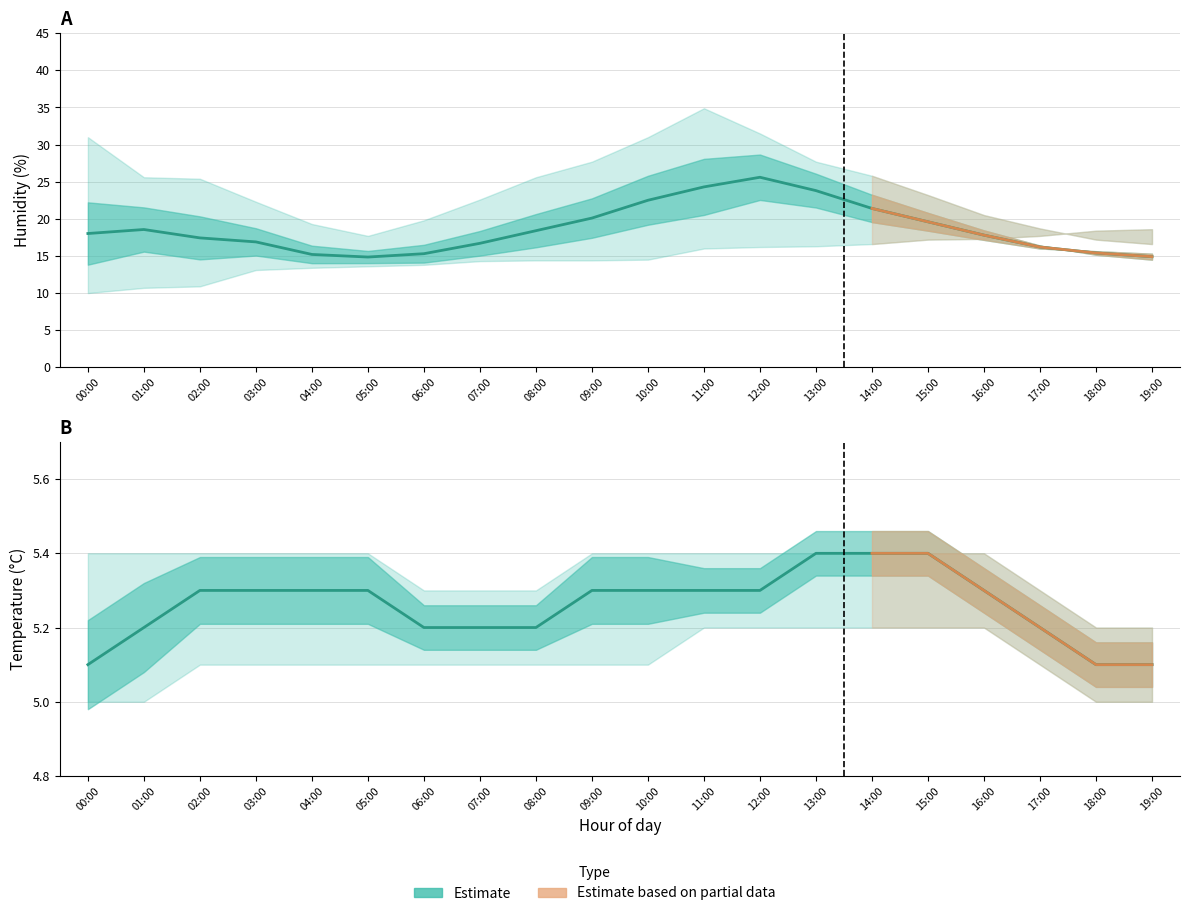

Which series has the largest range (max minus min)?

humidity_upper